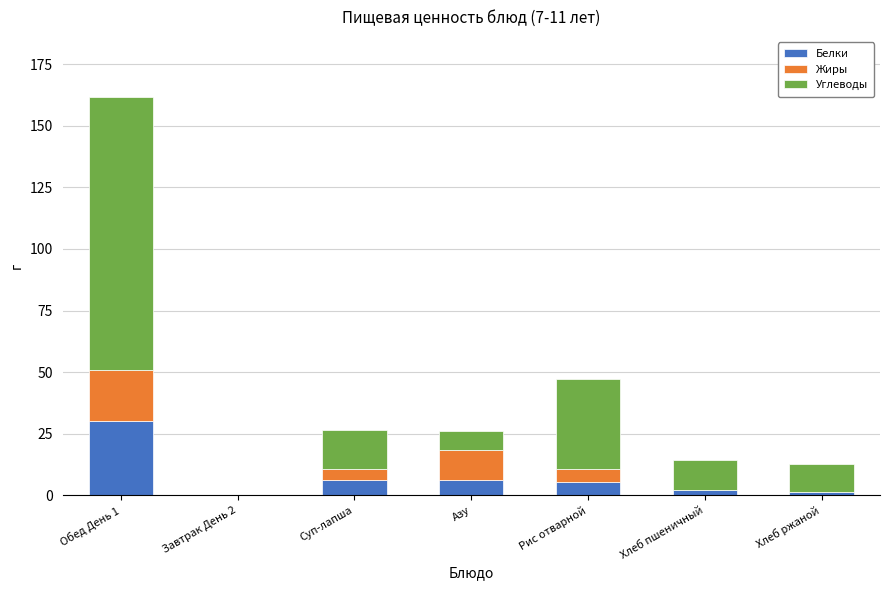

Which category has the highest value in the Белки series?

Обед День 1